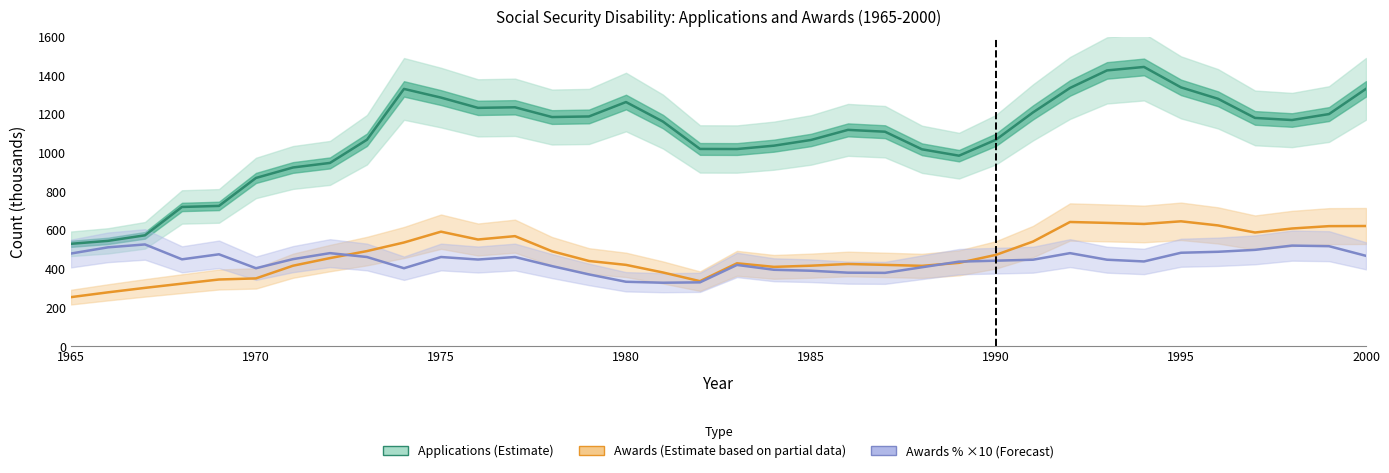

How many lines are shown in the chart?

3